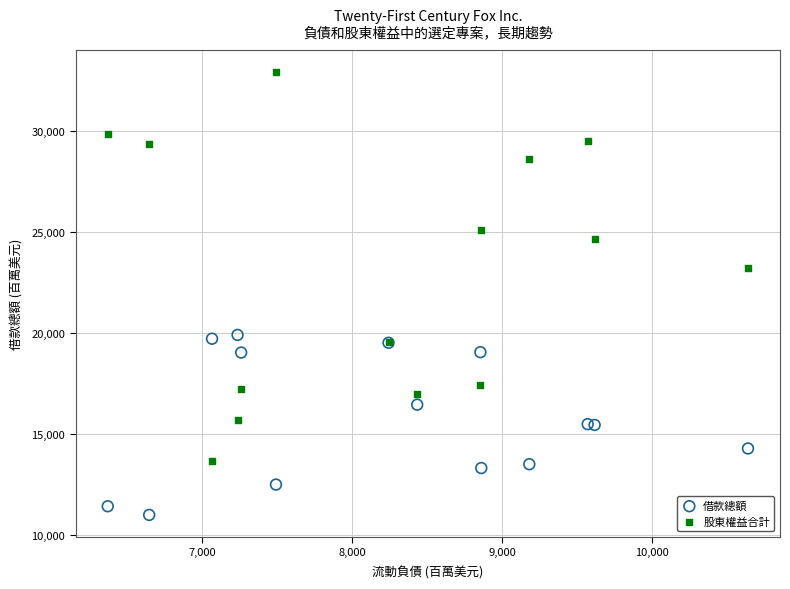

Which series has the largest Y range (max minus min)?

股東權益合計